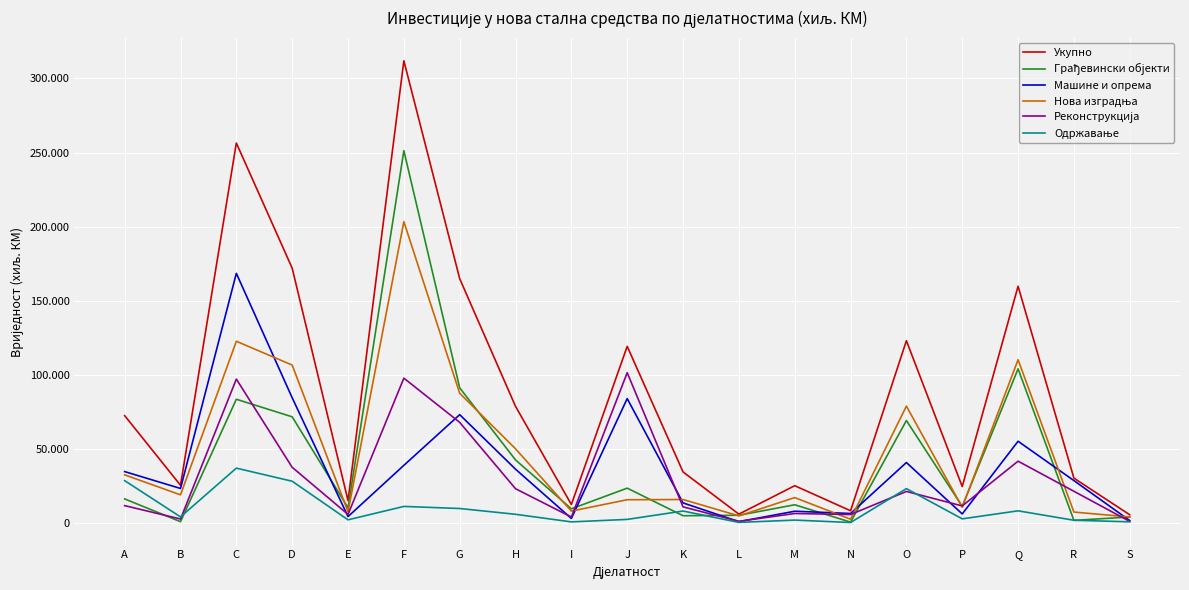

Does the chart display data point markers on the line(s)?

No